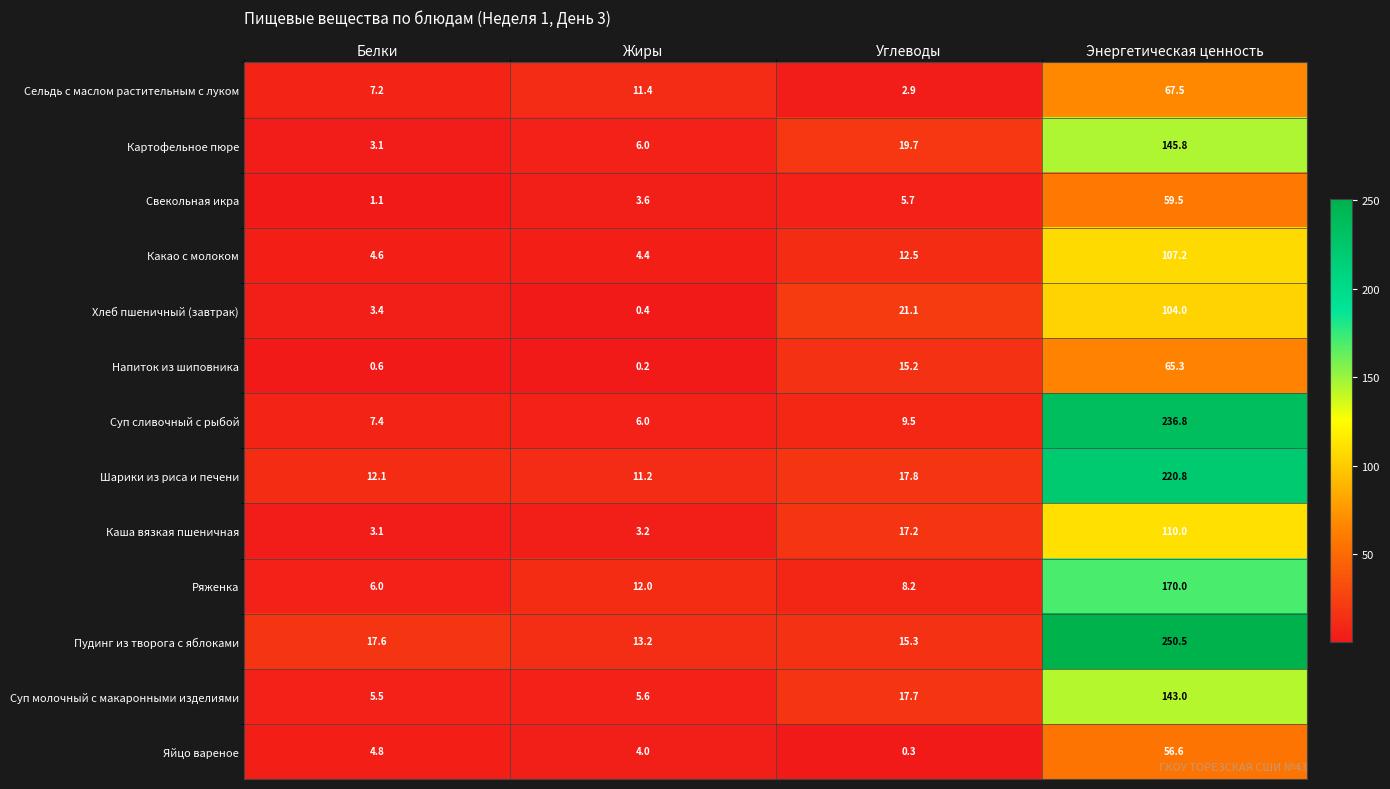

Which series has the widest spread of values?

Пудинг из творога с яблоками